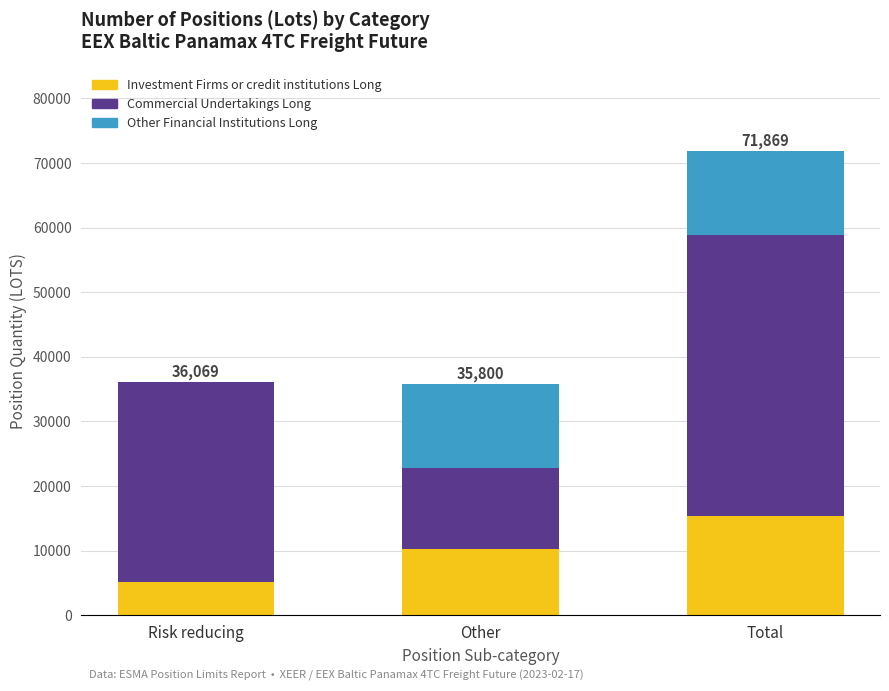

How many series are shown in this chart?

3